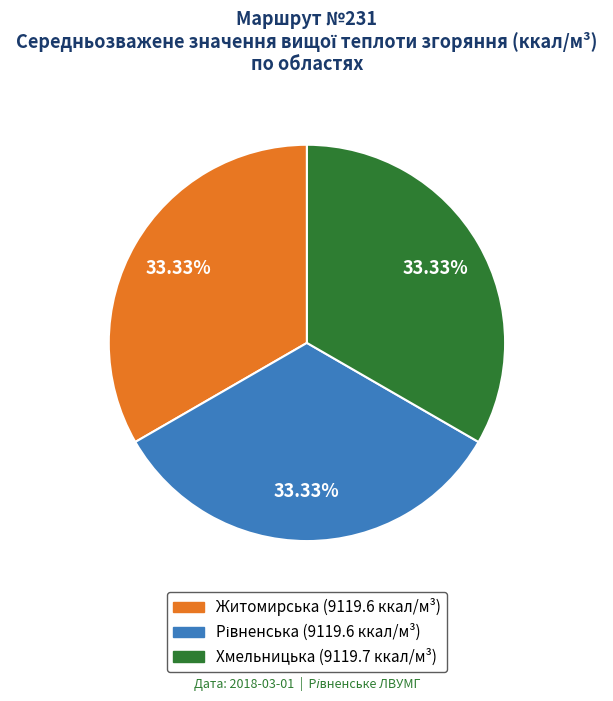

Does any single category account for the majority?

No